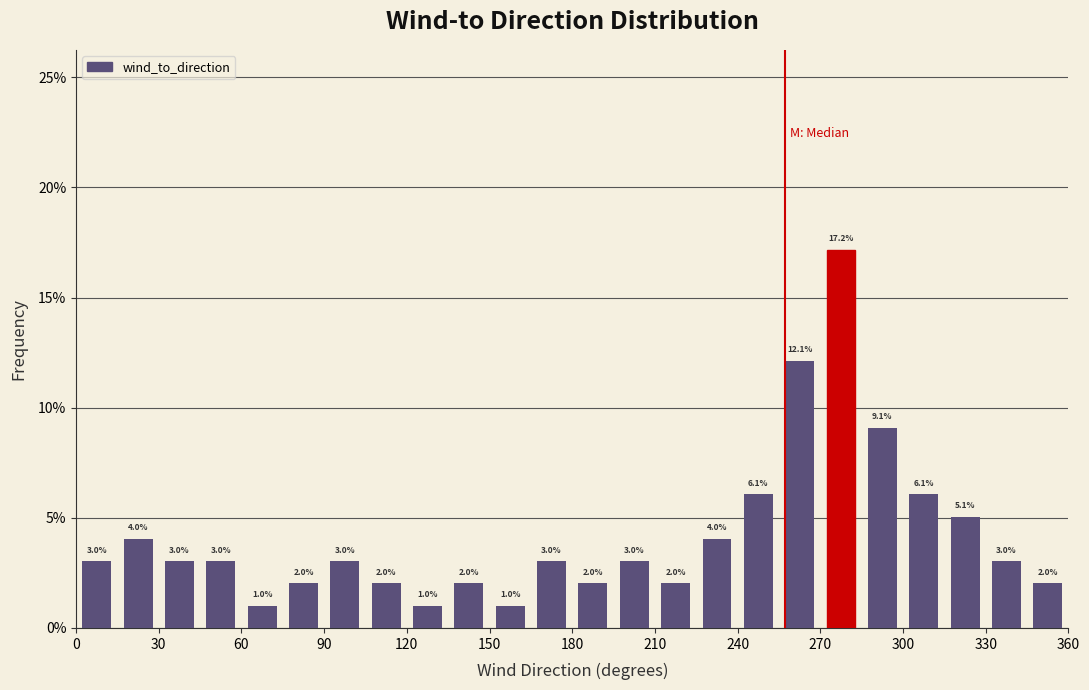

Around what value on the x-axis is the tallest bar? Give the approximate position of its centre, as read against the axis.

280